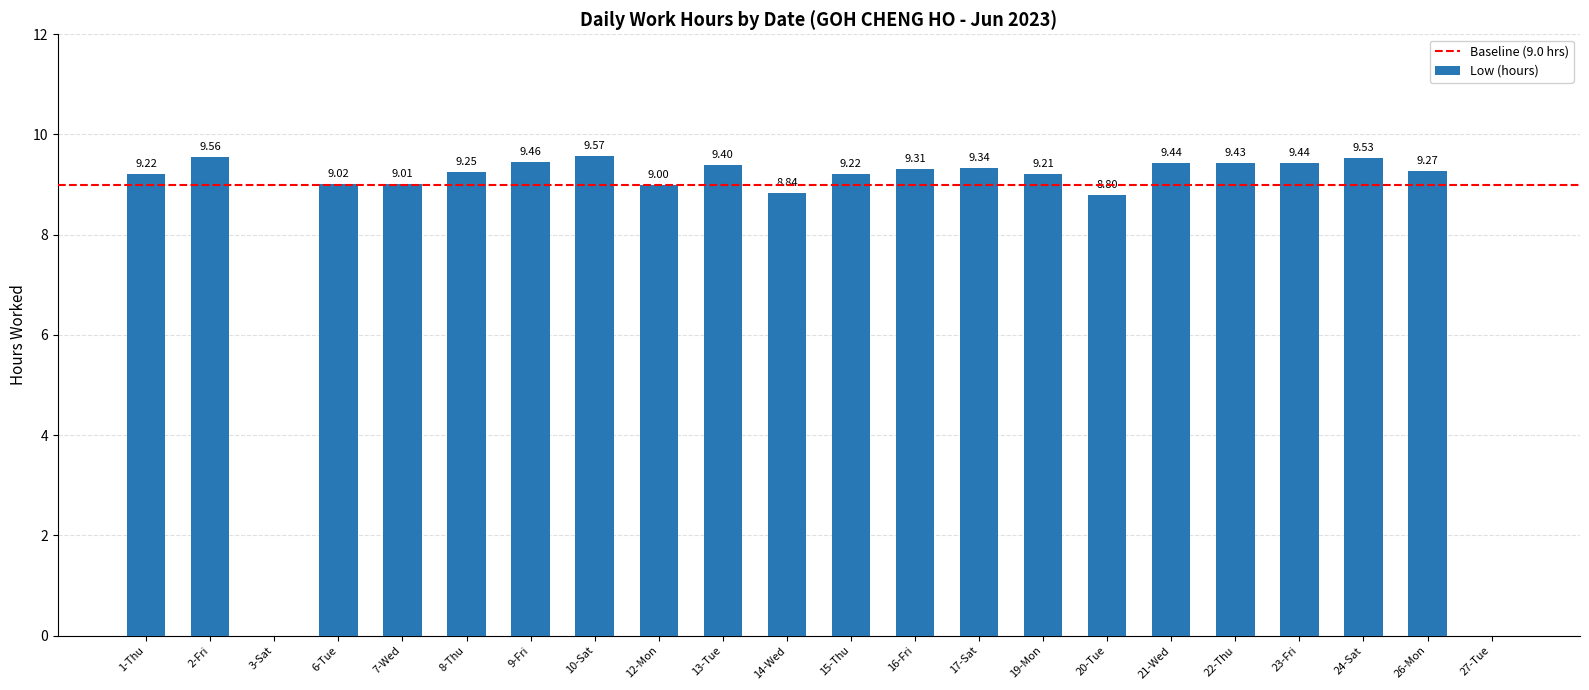

How many data points does each series have?

22